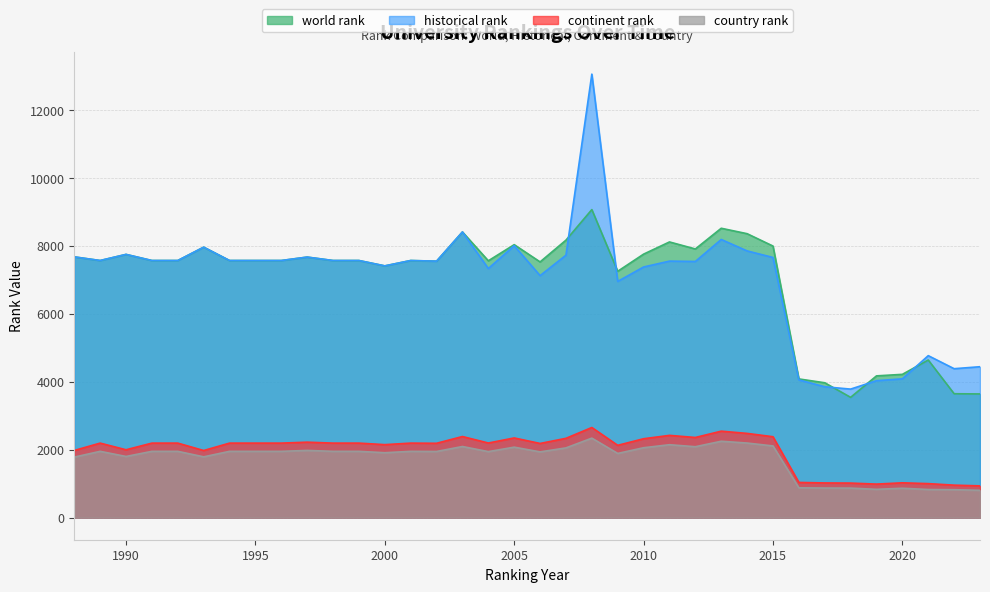

True or false: continent rank and world rank intersect in this chart.

False